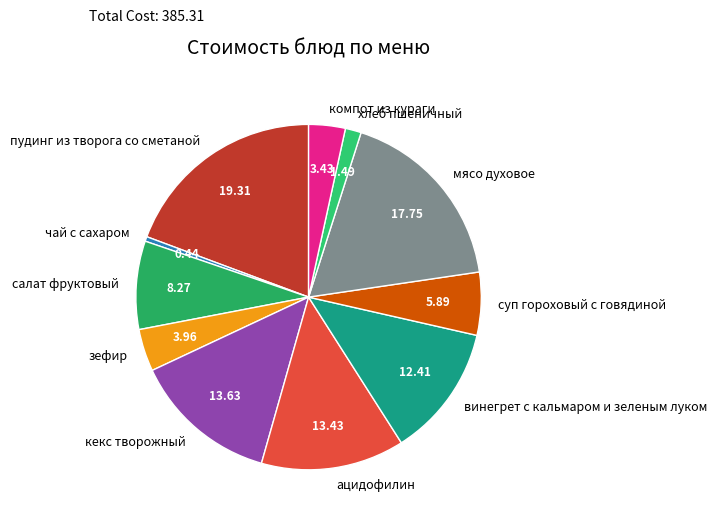

Is there a majority slice in this chart?

No